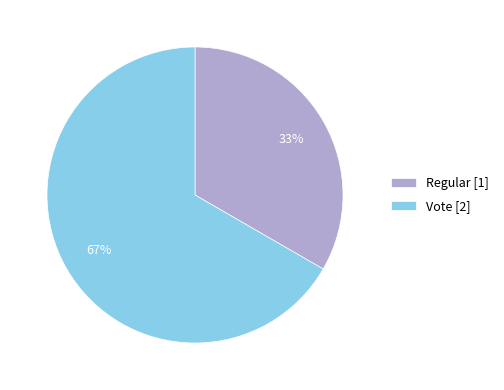

Do Regular [1] and Vote [2] together represent more than half of the pie?

Yes